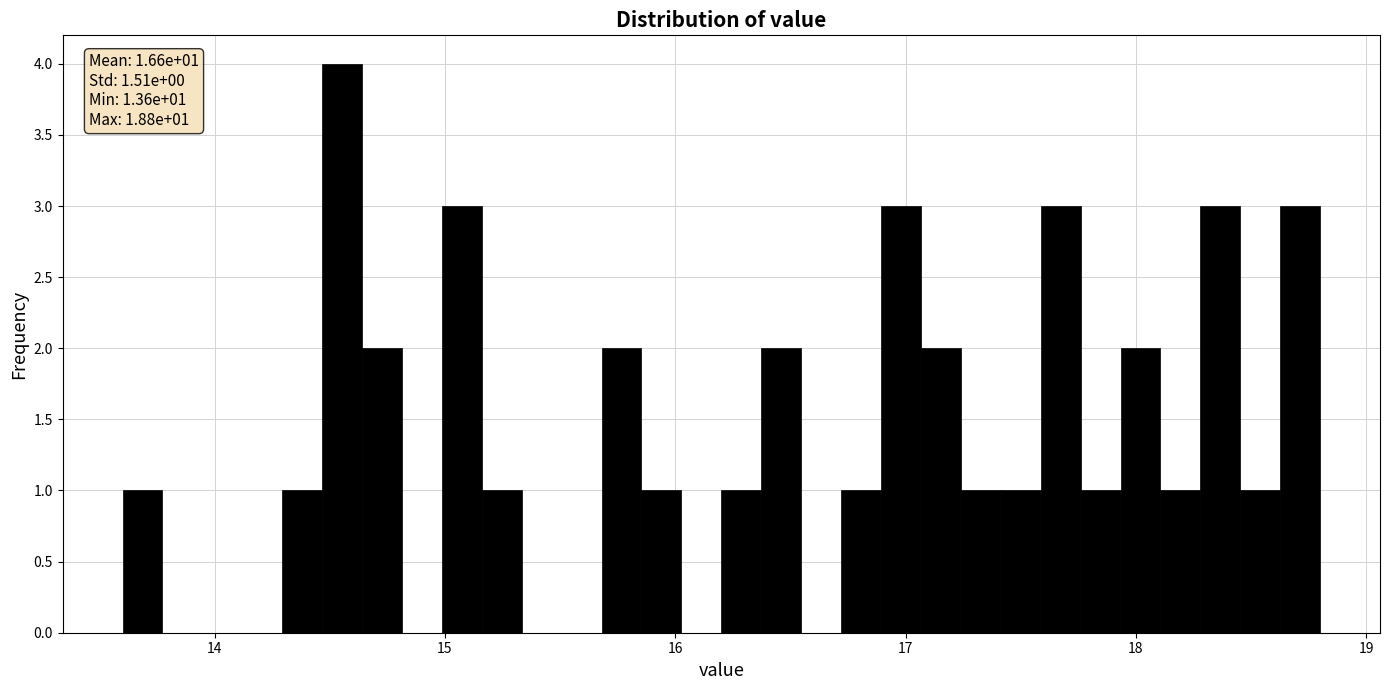

Around what value on the x-axis is the tallest bar? Give the approximate position of its centre, as read against the axis.

14.6